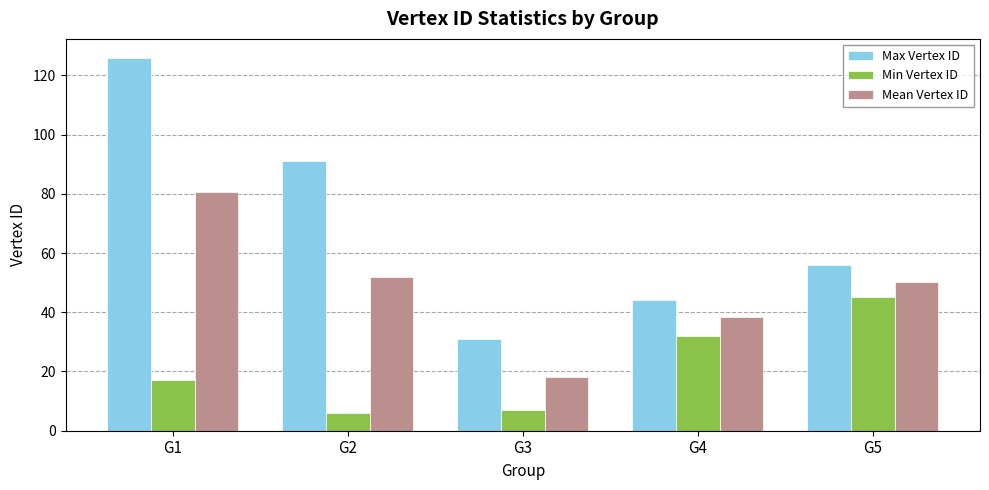

Is it true that Max Vertex ID equals 43.4 at G3?

False